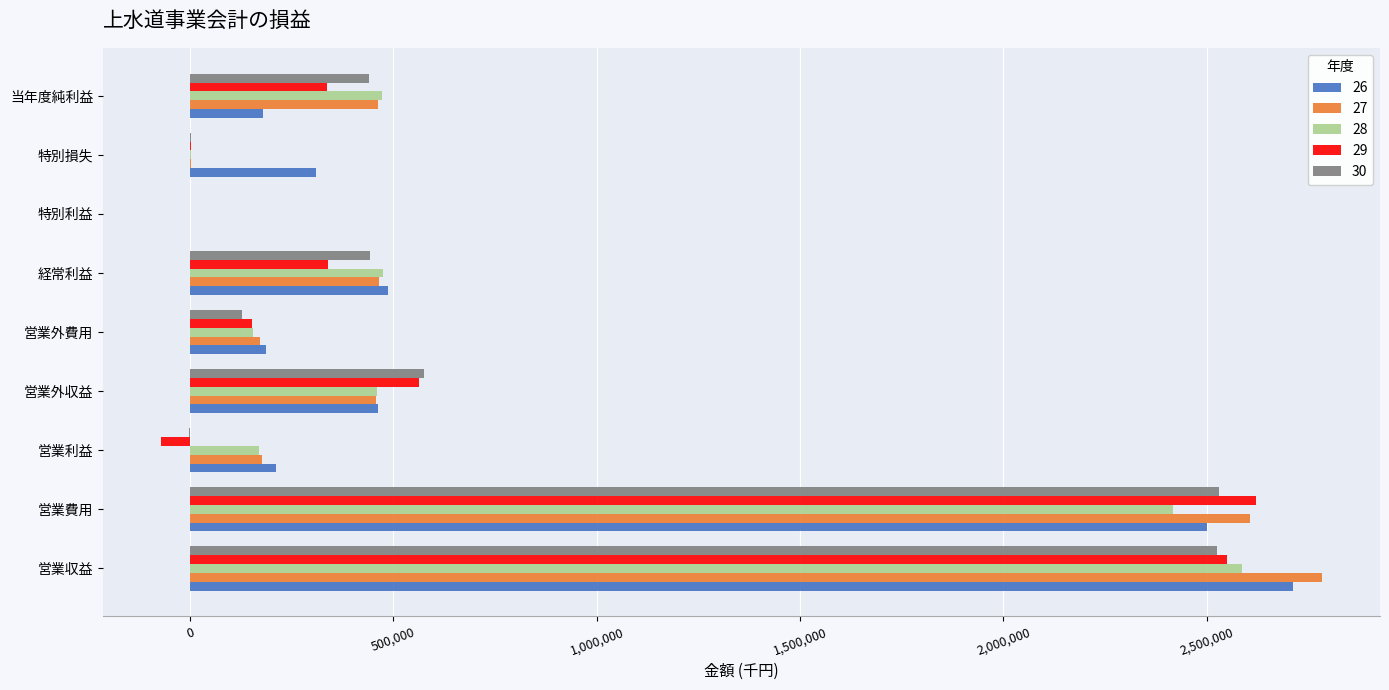

What is the approximate value of 28 at 経常利益?

473131